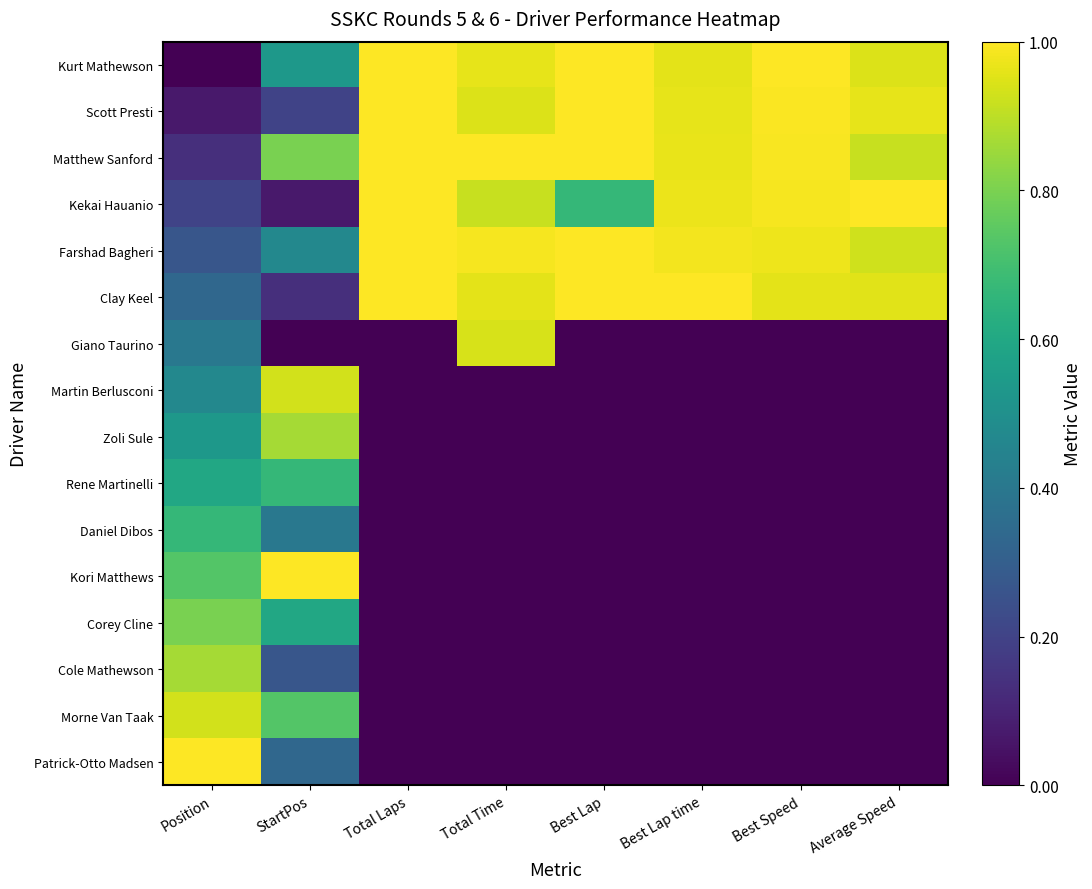

How many distinct data groups are displayed?

16